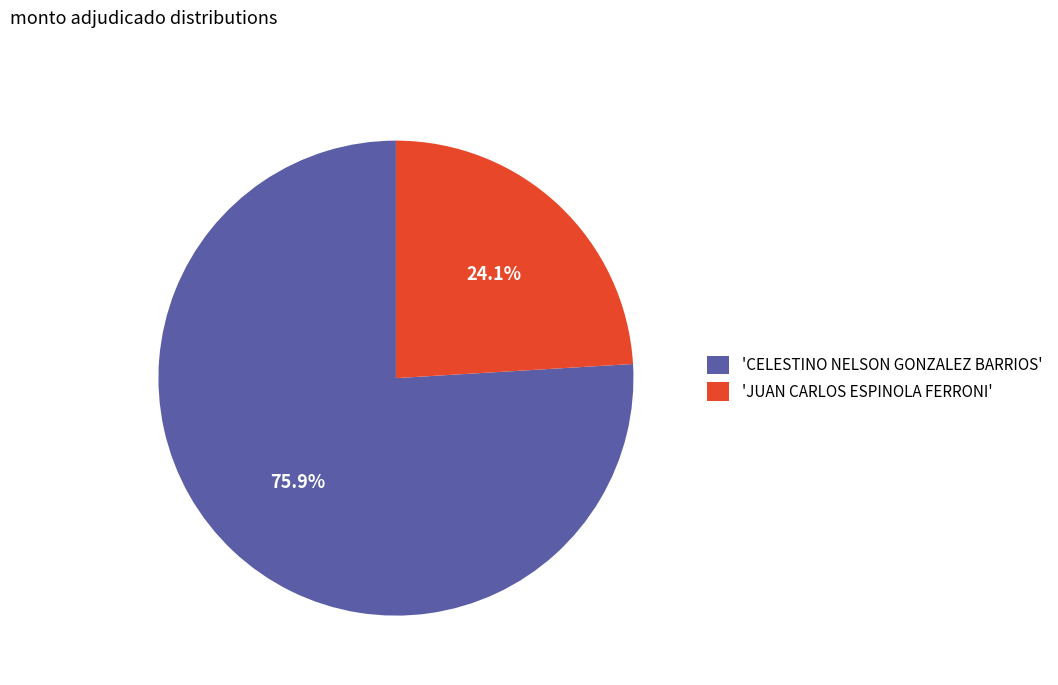

What is the ratio of the value at 'JUAN CARLOS ESPINOLA FERRONI' to the value at 'CELESTINO NELSON GONZALEZ BARRIOS'?

0.3